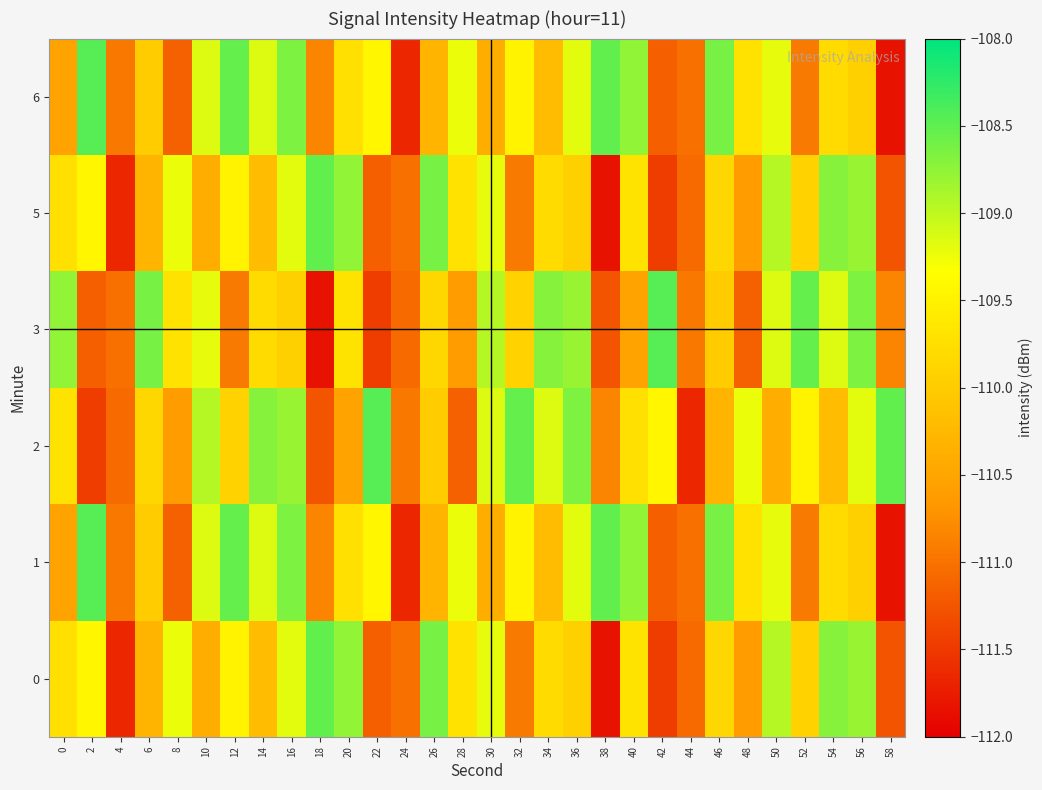

At which category is the sum across all series the highest?

16